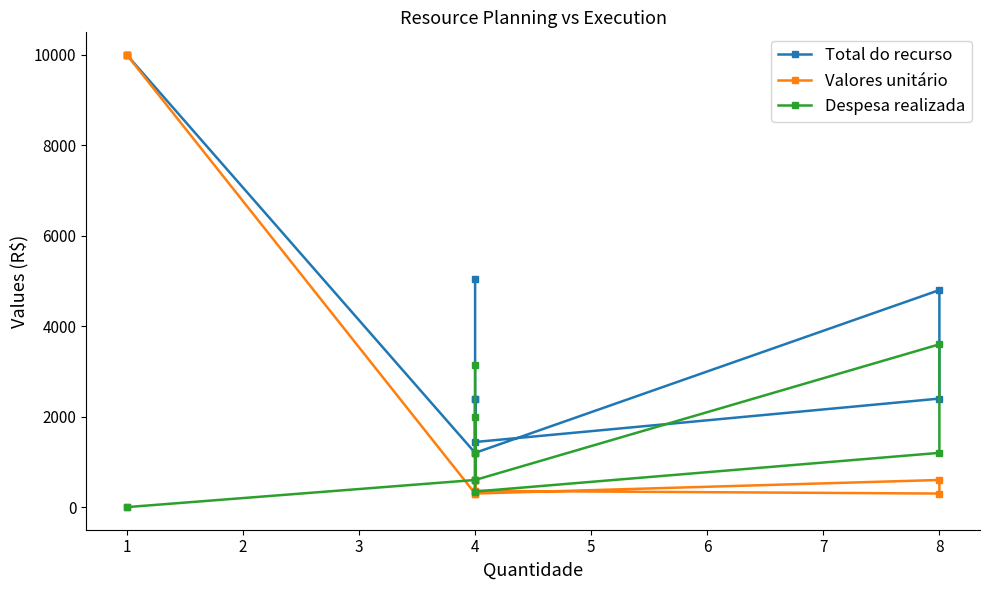

The value of Total do recurso at 8 is 1333.5. True or false?

False